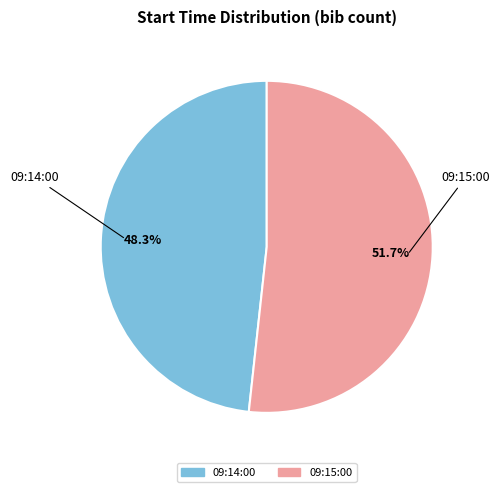

Rank the categories by value from highest to lowest.

09:15:00, 09:14:00